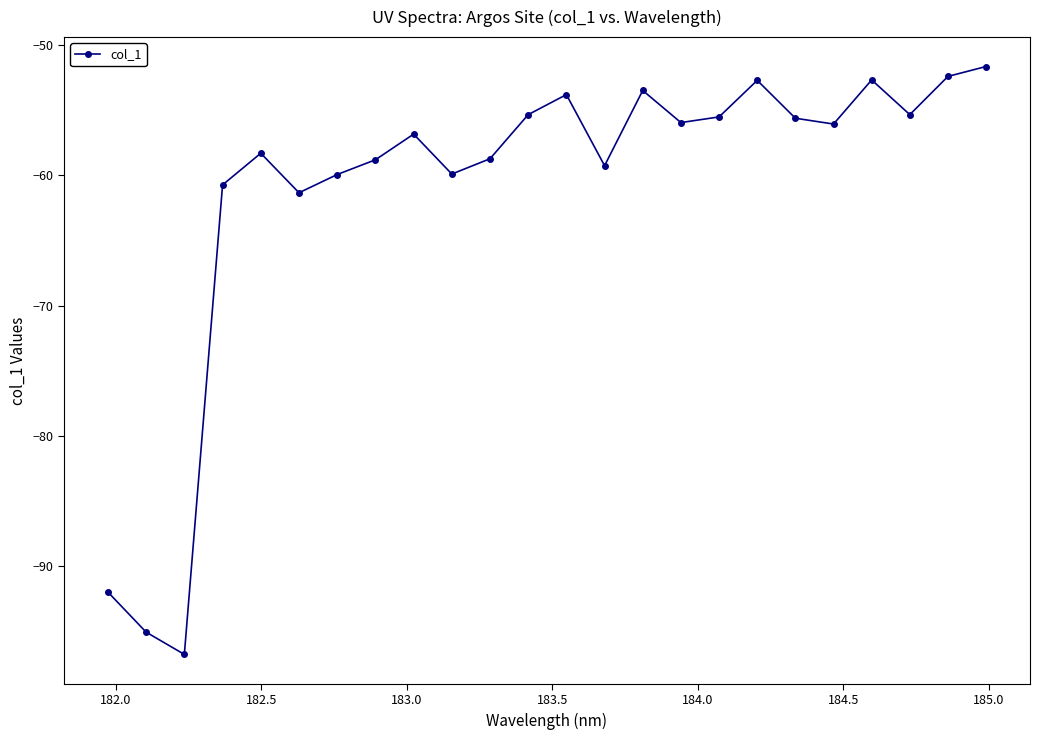

True or false: the data has more than 2 interior local peaks.

True